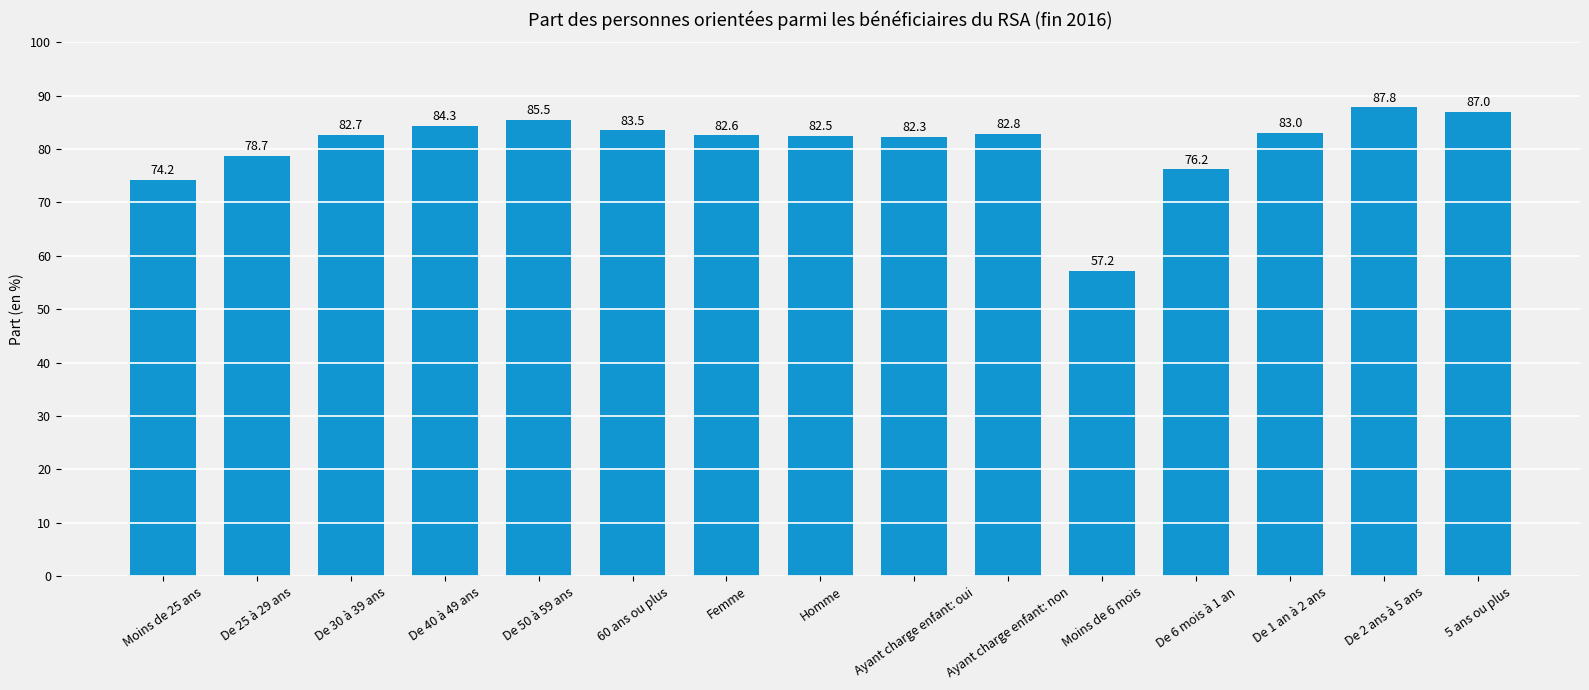

The value at De 50 à 59 ans is 58.7. True or false?

False